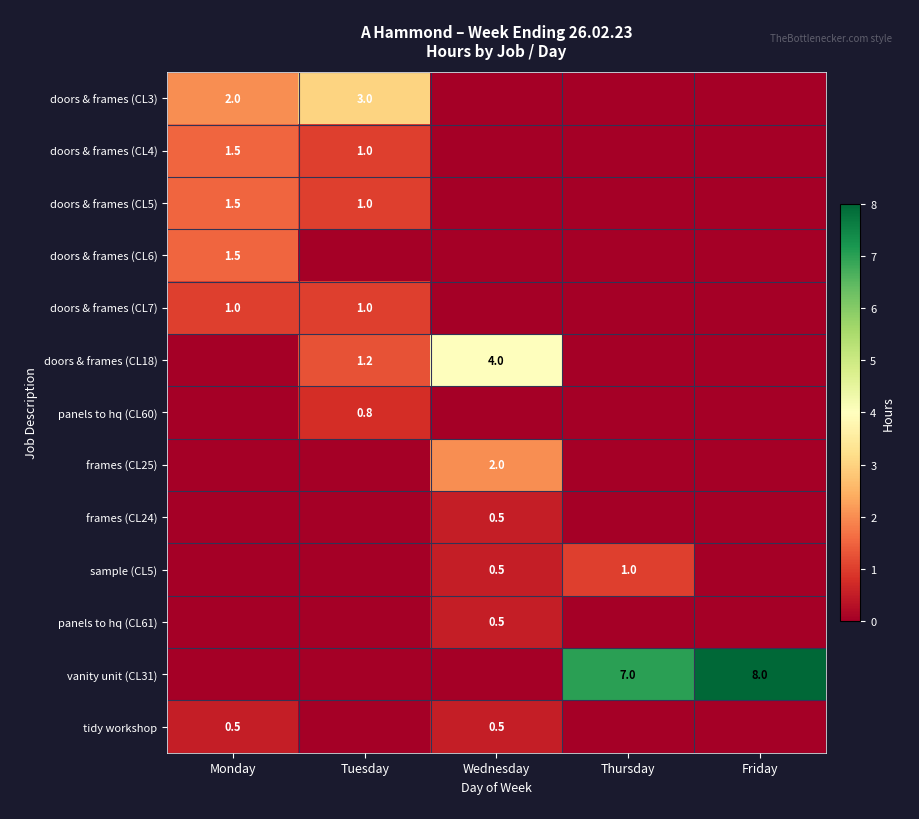

Which series changed the most between Wednesday and Friday?

vanity unit (CL31)